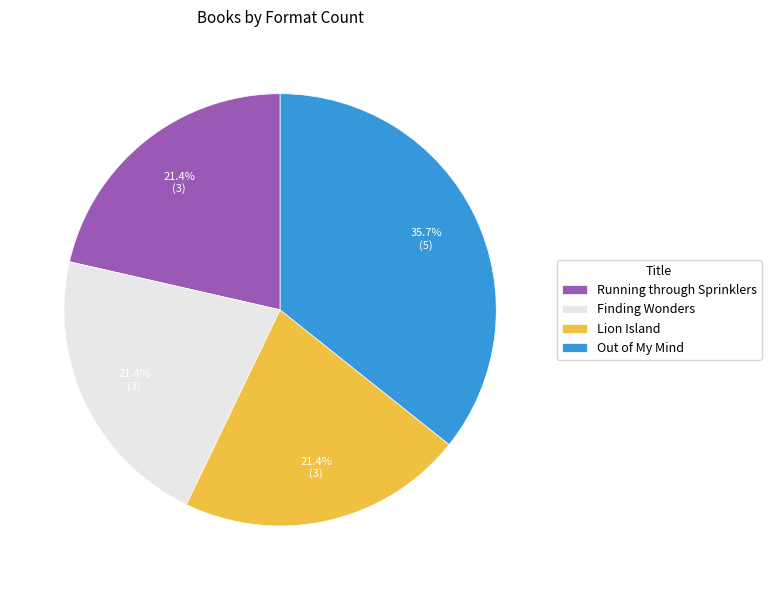

True or false: Finding Wonders accounts for 12% of the total.

False